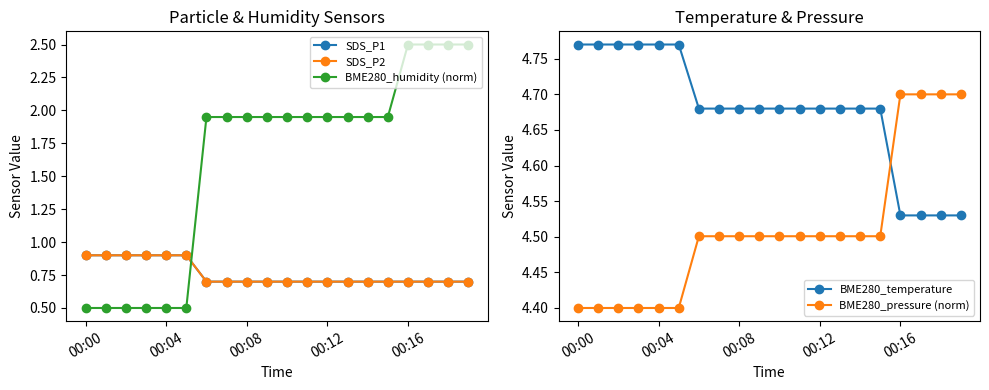

The BME280_pressure (norm) series shows 4.4 at 00:04. True or false?

True